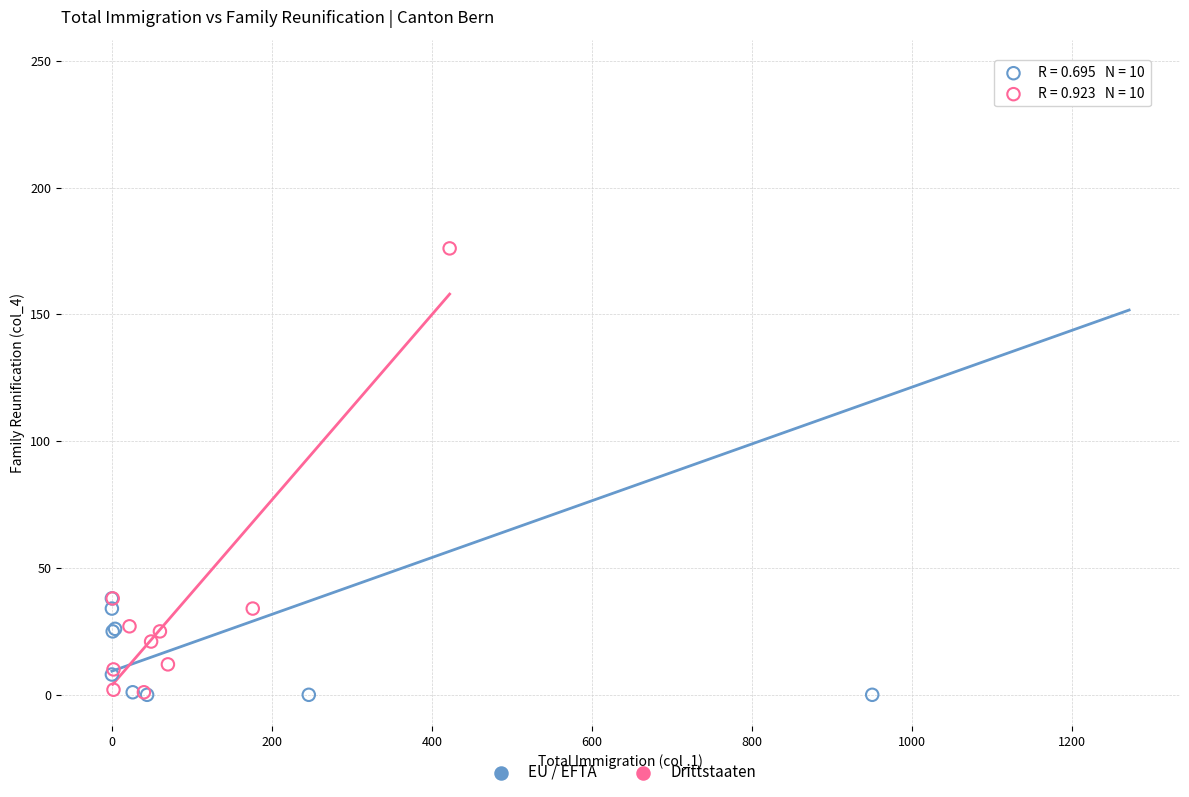

Which series has the largest Y range (max minus min)?

EU / EFTA